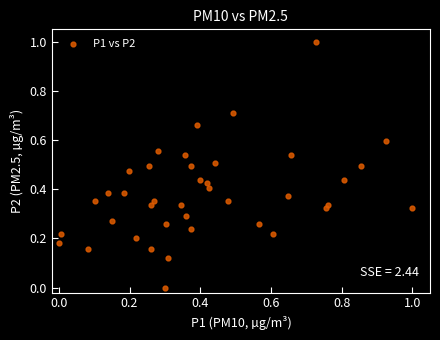

What is the range of Y values (max minus min)?

1.0